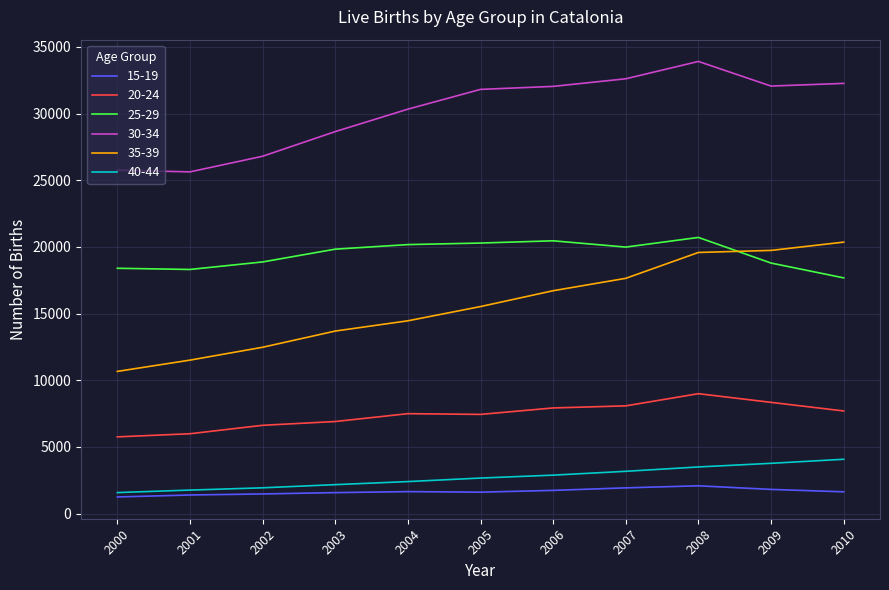

True or false: 40-44 and 20-24 intersect in this chart.

False